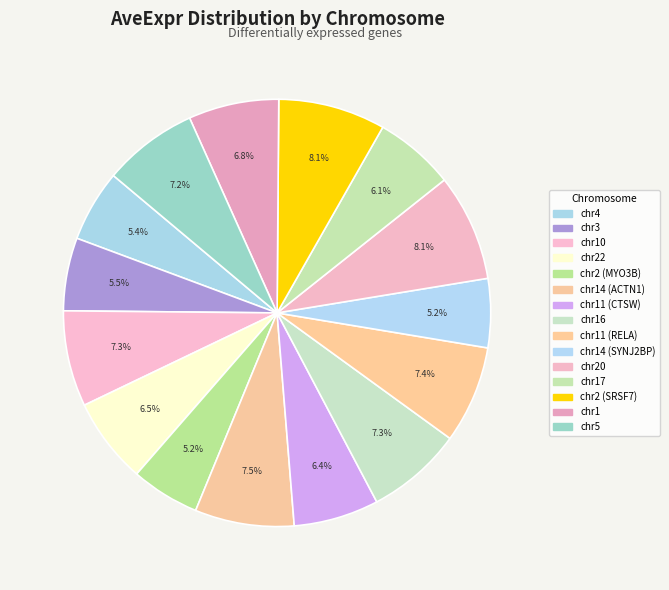

Is it true that chr16 is 7% of the pie?

True